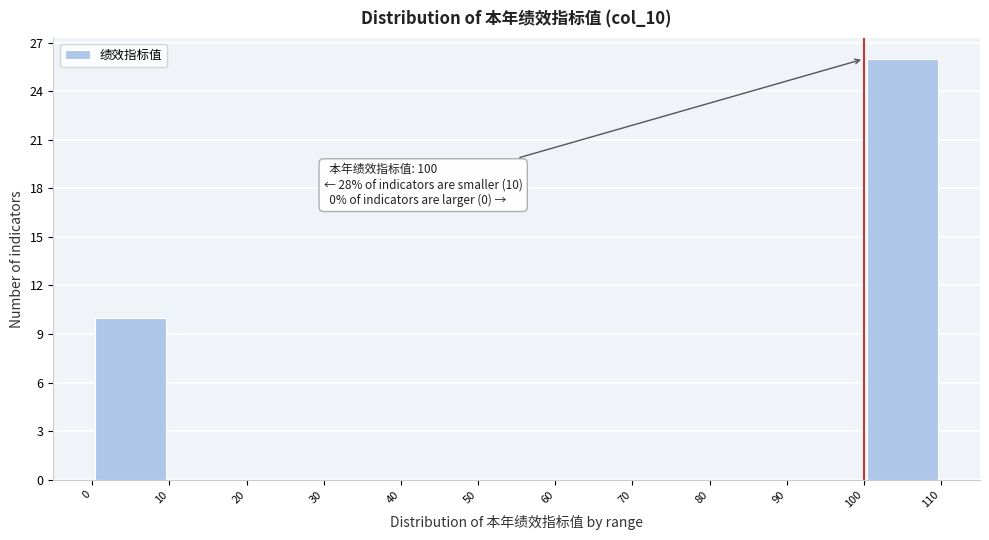

Over which range of the x-axis is the bar tallest?

100 to 110